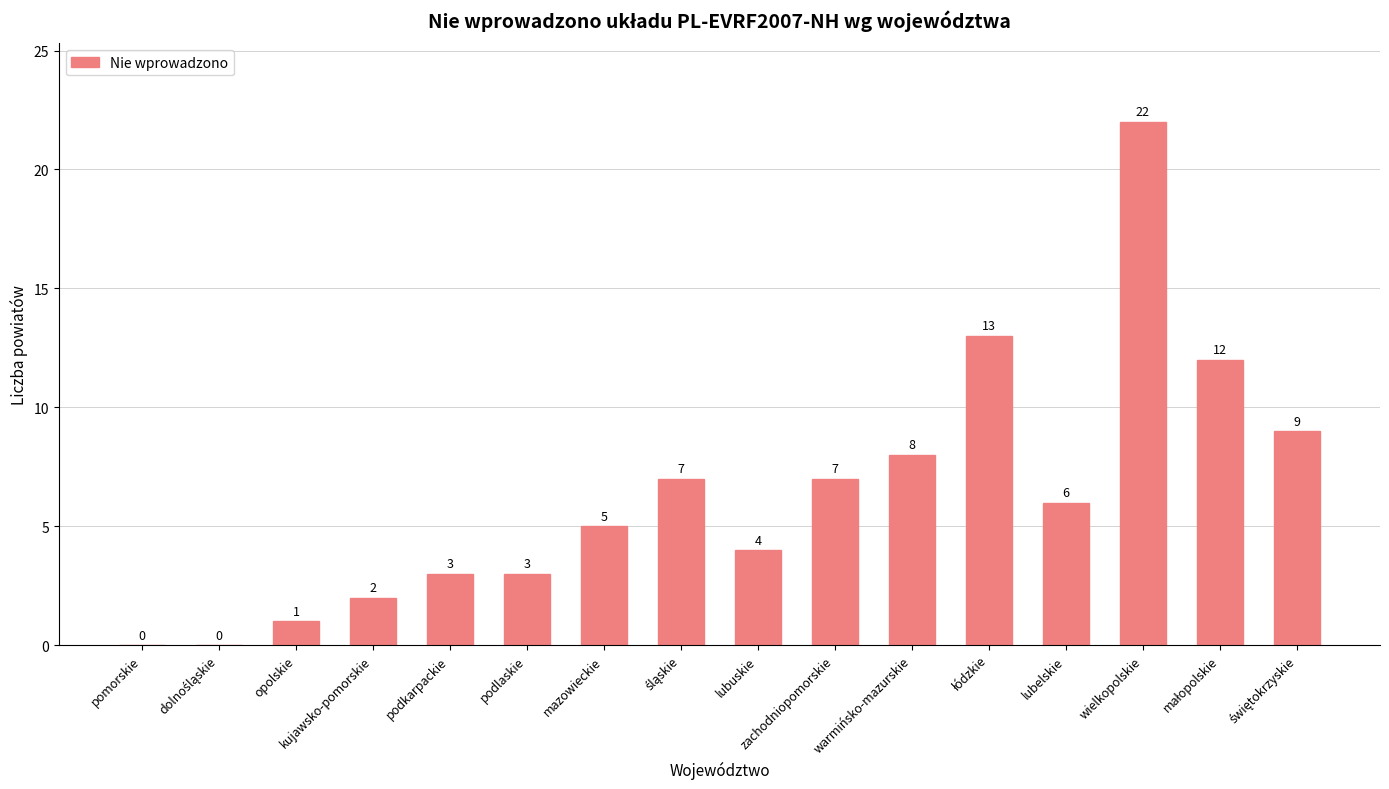

Approximately how many times larger is the value at opolskie compared to mazowieckie?

0.2